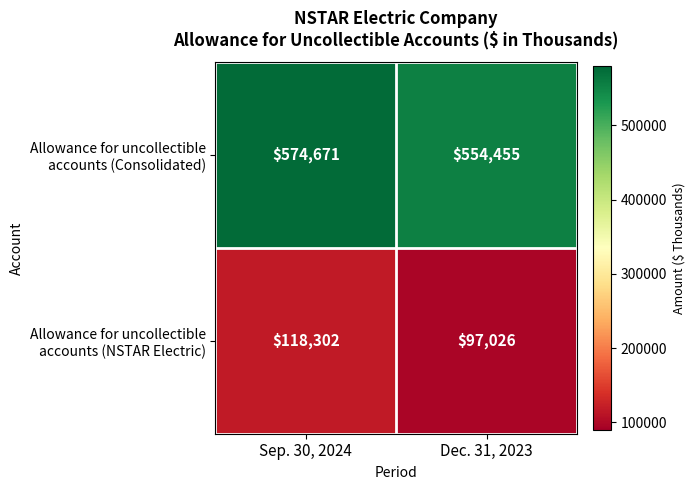

At which category does the chart reach its peak across all series?

Sep. 30, 2024